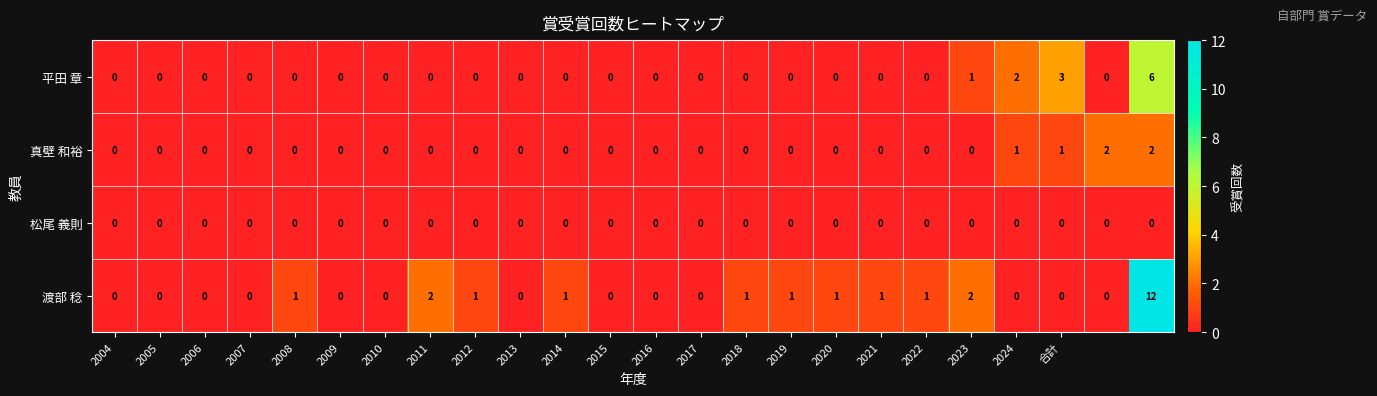

Which series has the largest range (max minus min)?

渡部 稔